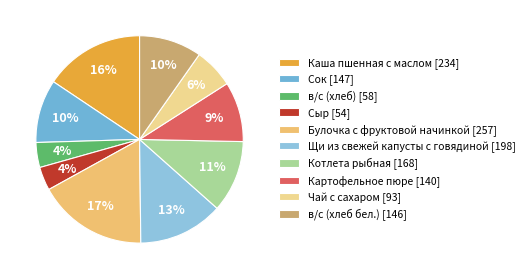

True or false: Щи из свежей капусты с говядиной accounts for 13% of the total.

True